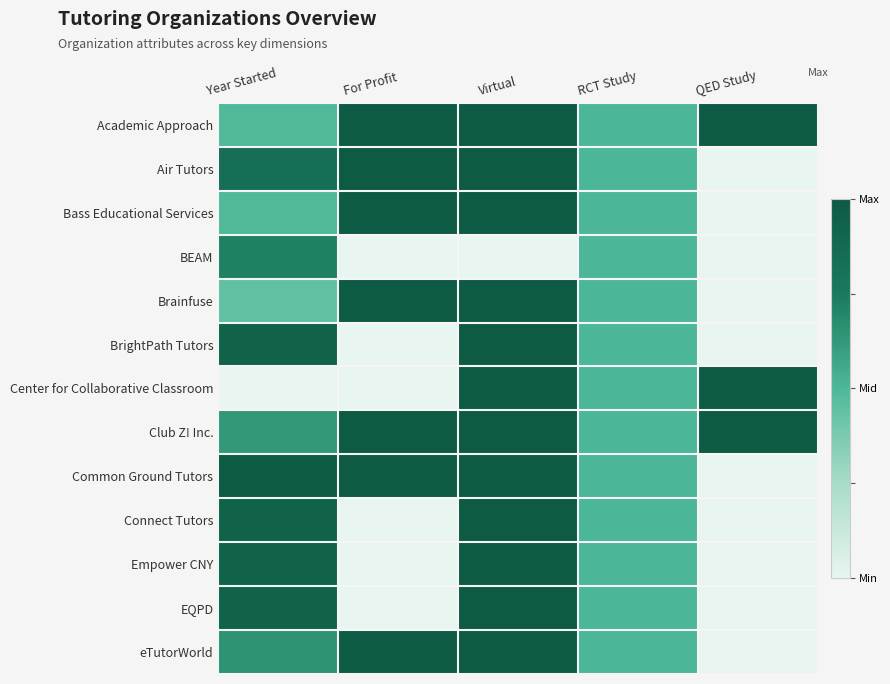

Reading left to right, transcribe all the data shown in this chart.

Academic Approach: Year Started=0.5	For Profit=1.0	Virtual=1.0	RCT Study=0.5	QED Study=1.0
Air Tutors: Year Started=0.8	For Profit=1.0	Virtual=1.0	RCT Study=0.5	QED Study=0.0
Bass Educational Services: Year Started=0.5	For Profit=1.0	Virtual=1.0	RCT Study=0.5	QED Study=0.0
BEAM: Year Started=0.7	For Profit=0.0	Virtual=0.0	RCT Study=0.5	QED Study=0.0
Brainfuse: Year Started=0.4	For Profit=1.0	Virtual=1.0	RCT Study=0.5	QED Study=0.0
BrightPath Tutors: Year Started=0.9	For Profit=0.0	Virtual=1.0	RCT Study=0.5	QED Study=0.0
Center for Collaborative Classroom: Year Started=0.0	For Profit=0.0	Virtual=1.0	RCT Study=0.5	QED Study=1.0
Club Z! Inc.: Year Started=0.6	For Profit=1.0	Virtual=1.0	RCT Study=0.5	QED Study=1.0
Common Ground Tutors: Year Started=1.0	For Profit=1.0	Virtual=1.0	RCT Study=0.5	QED Study=0.0
Connect Tutors: Year Started=0.9	For Profit=0.0	Virtual=1.0	RCT Study=0.5	QED Study=0.0
Empower CNY: Year Started=0.9	For Profit=0.0	Virtual=1.0	RCT Study=0.5	QED Study=0.0
EQPD: Year Started=0.9	For Profit=0.0	Virtual=1.0	RCT Study=0.5	QED Study=0.0
eTutorWorld: Year Started=0.7	For Profit=1.0	Virtual=1.0	RCT Study=0.5	QED Study=0.0